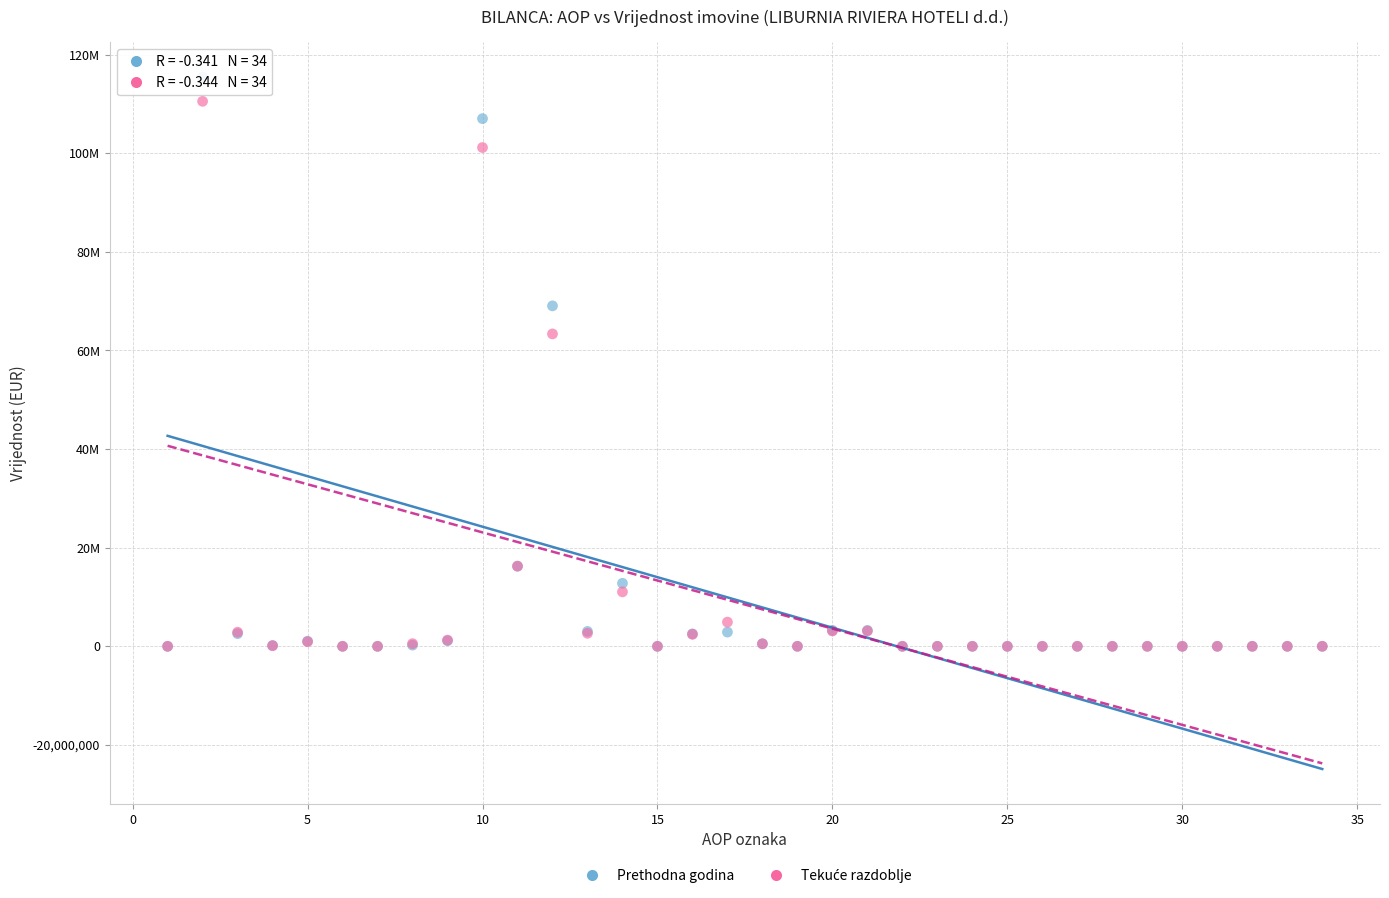

Which series reaches the maximum Y coordinate?

Prethodna godina